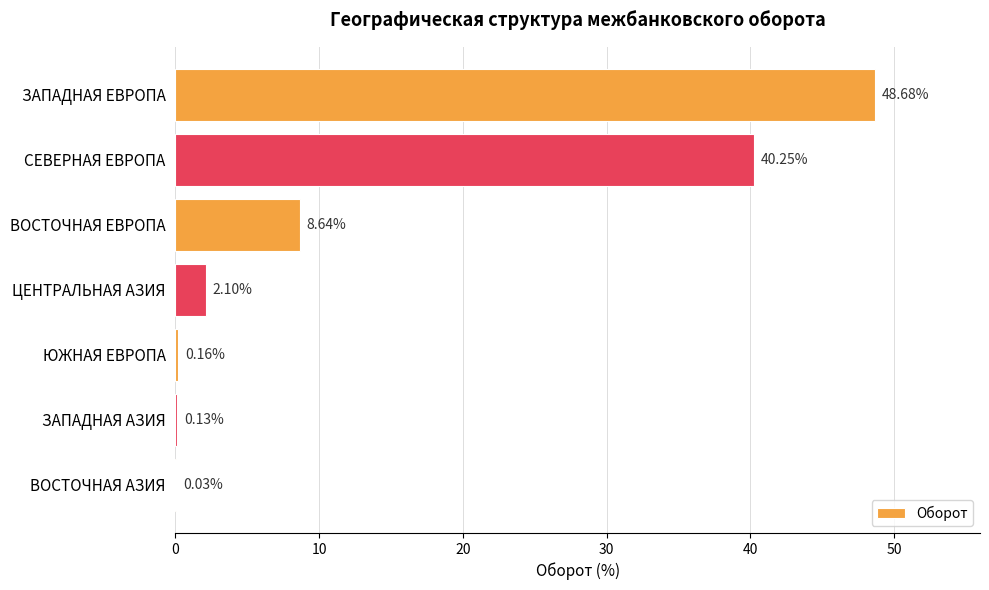

Which has a higher value, ЮЖНАЯ ЕВРОПА or СЕВЕРНАЯ ЕВРОПА?

СЕВЕРНАЯ ЕВРОПА